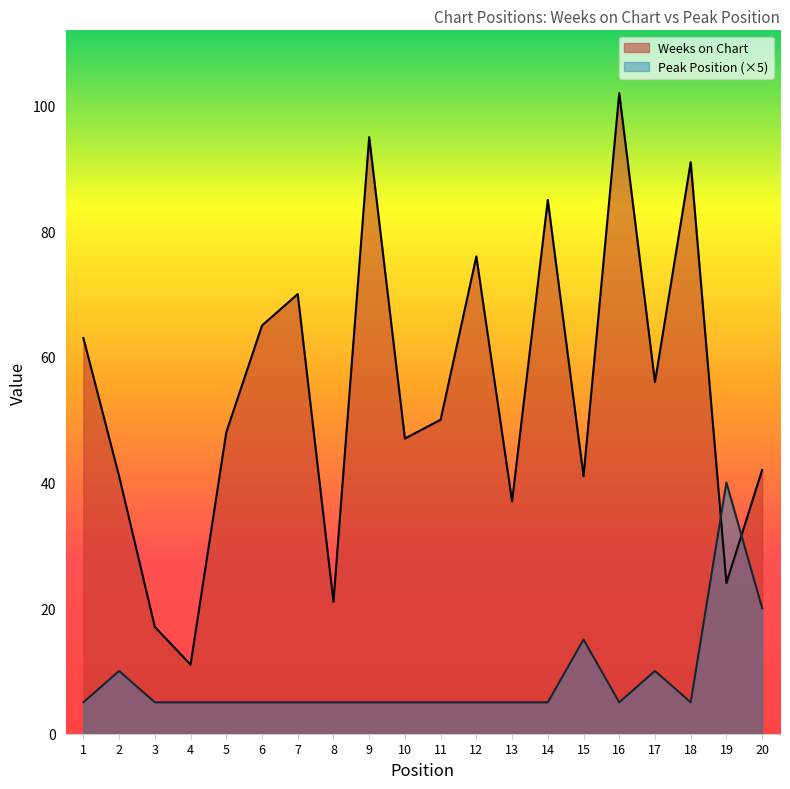

What is the total value across all series at 8?

26